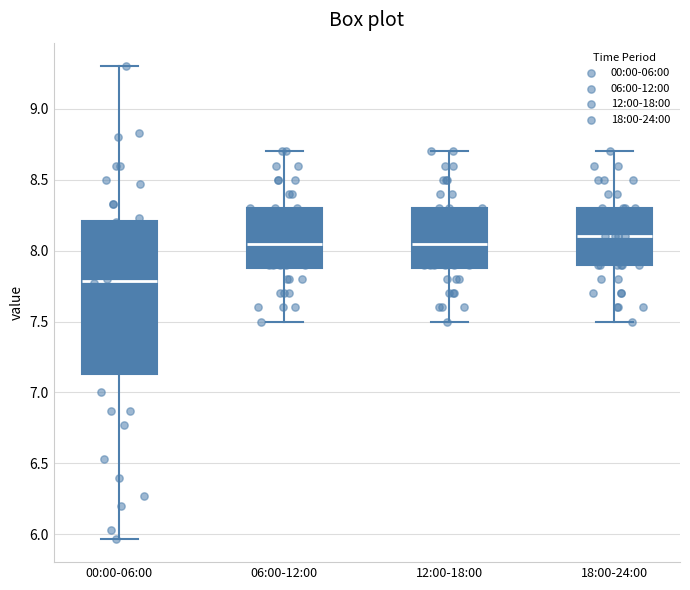

Which box's median line is the lowest?

00:00-06:00